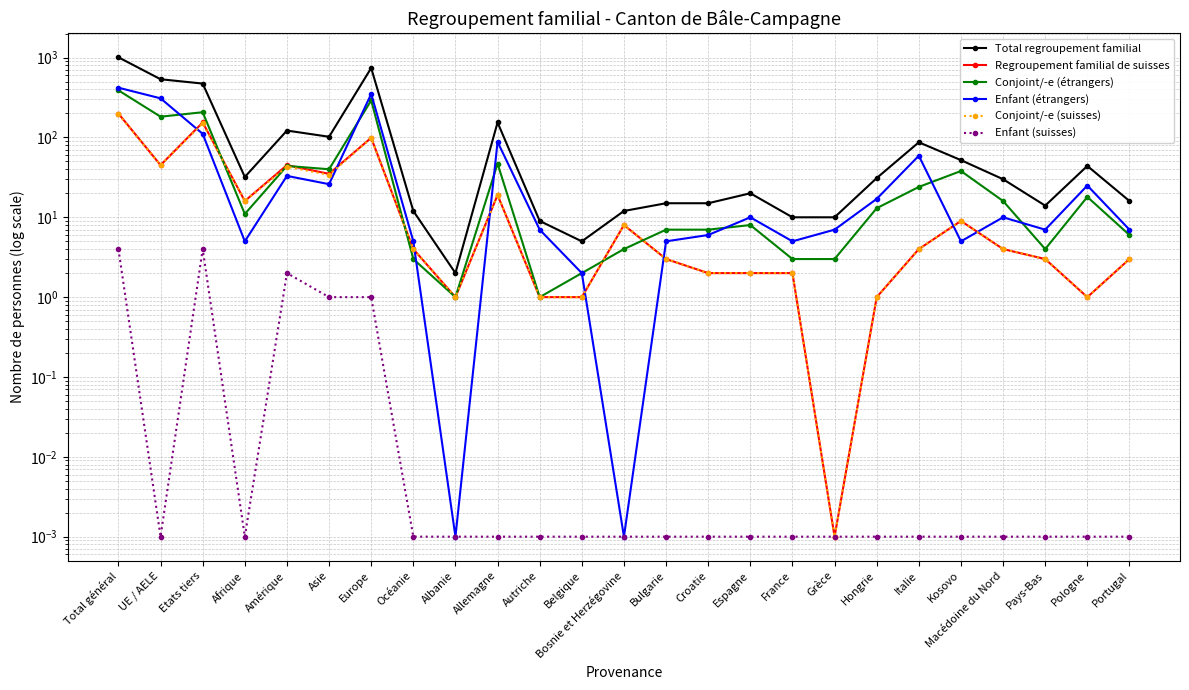

What is the sum of all Conjoint/-e (suisses) values?

649.0